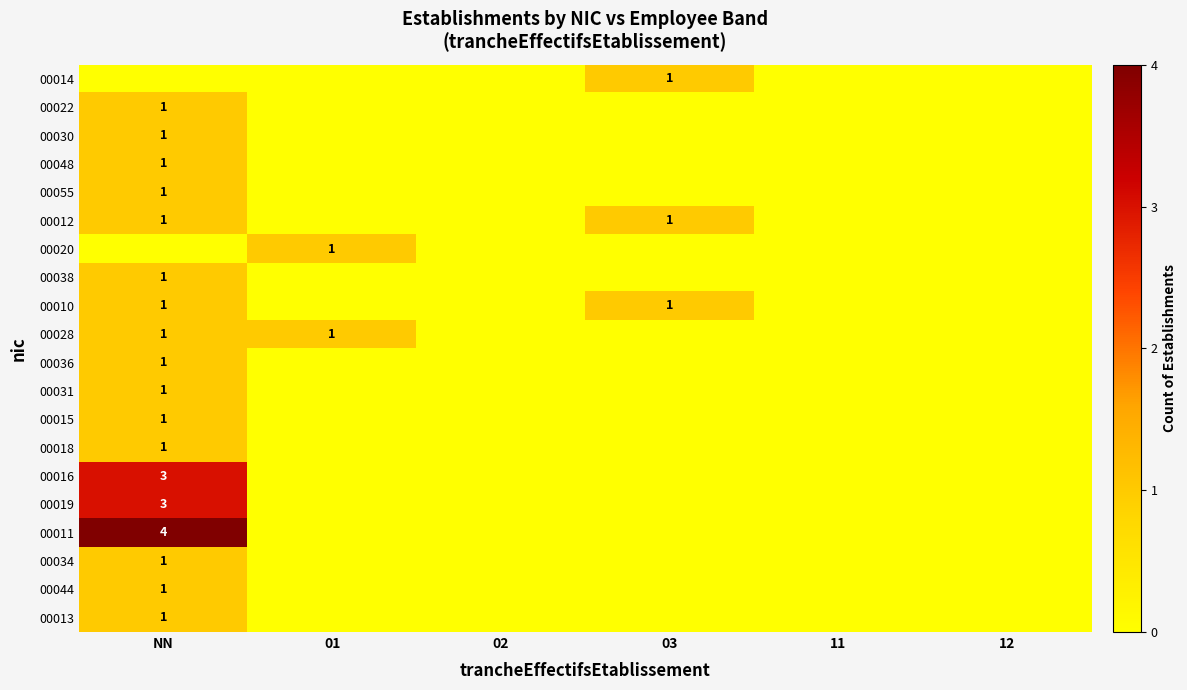

Is the value of 00019 at 02 greater than the value of 00018 at 02?

No